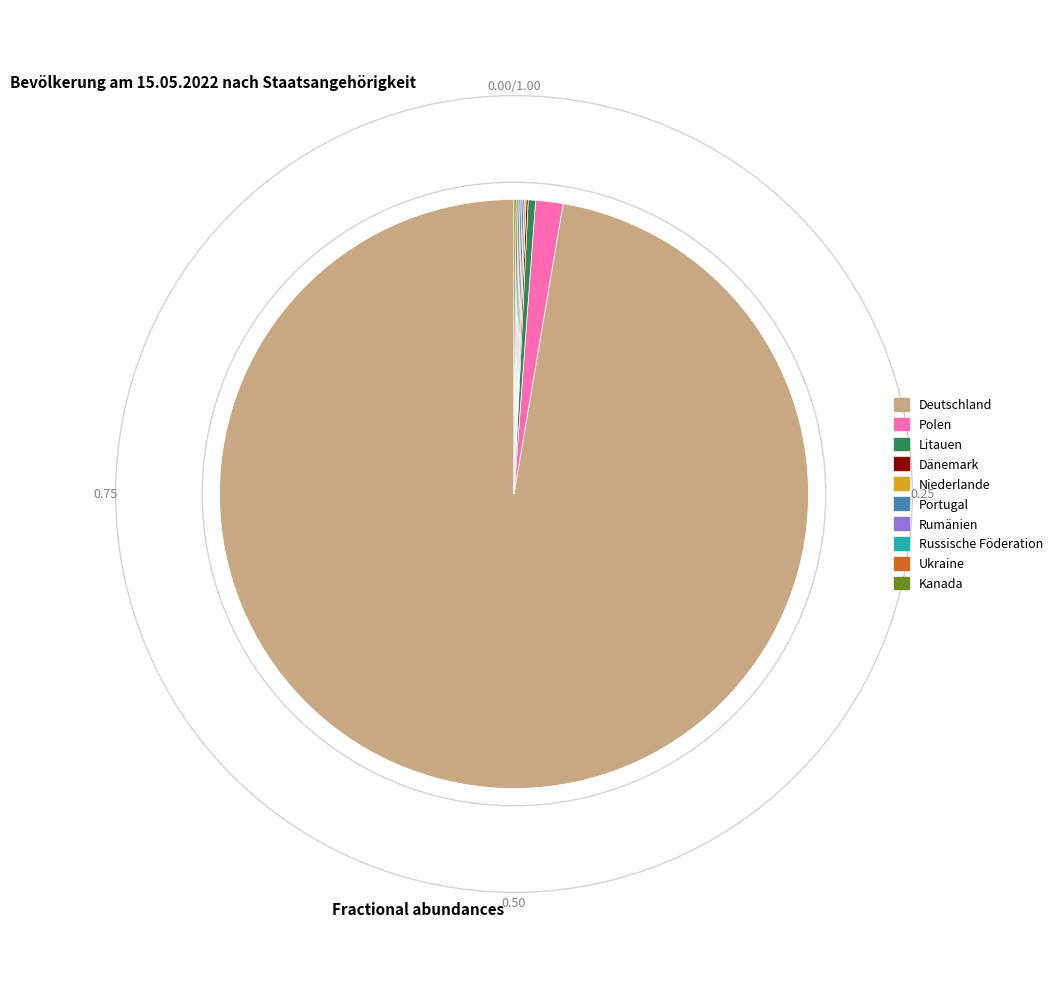

Between Deutschland and Litauen, which is larger?

Deutschland